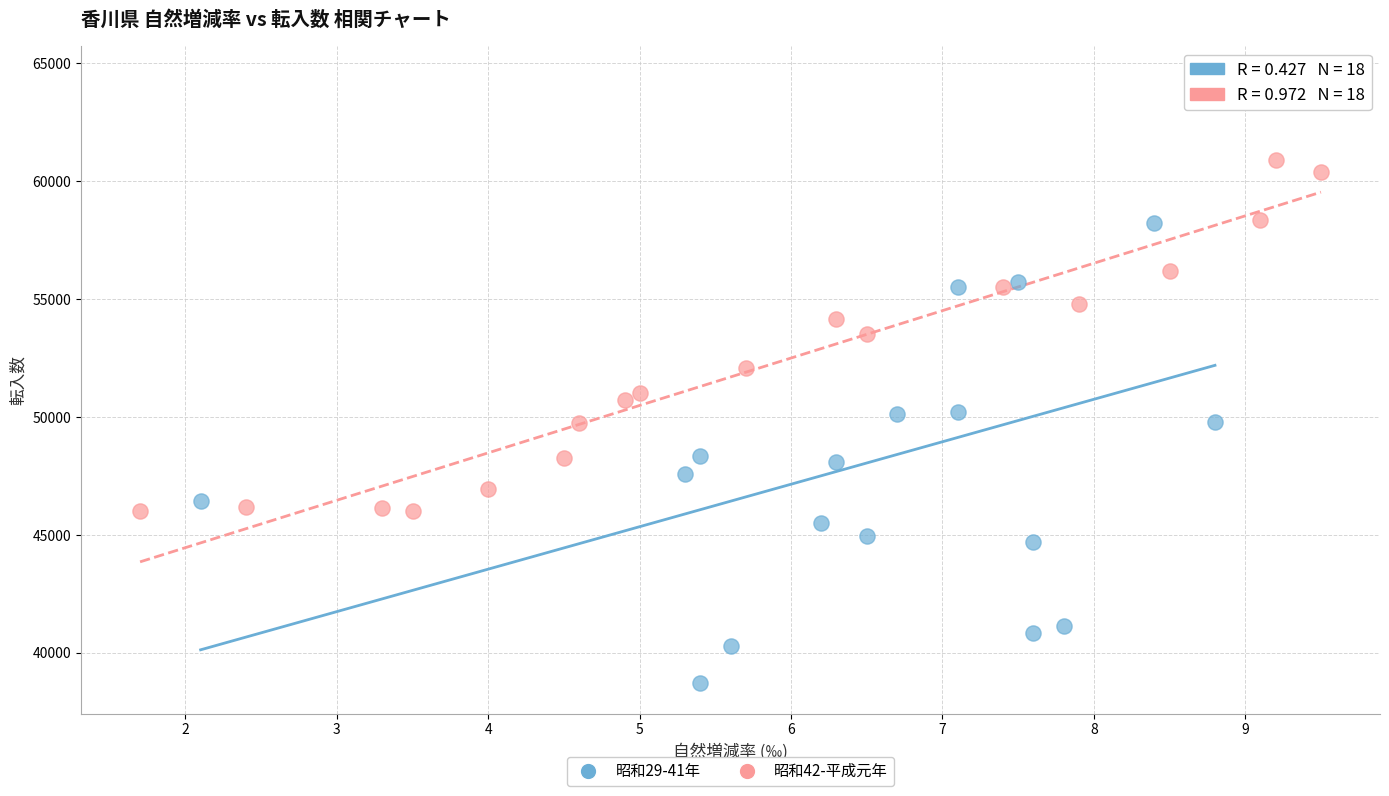

Which series has the widest spread of Y values?

昭和29-41年